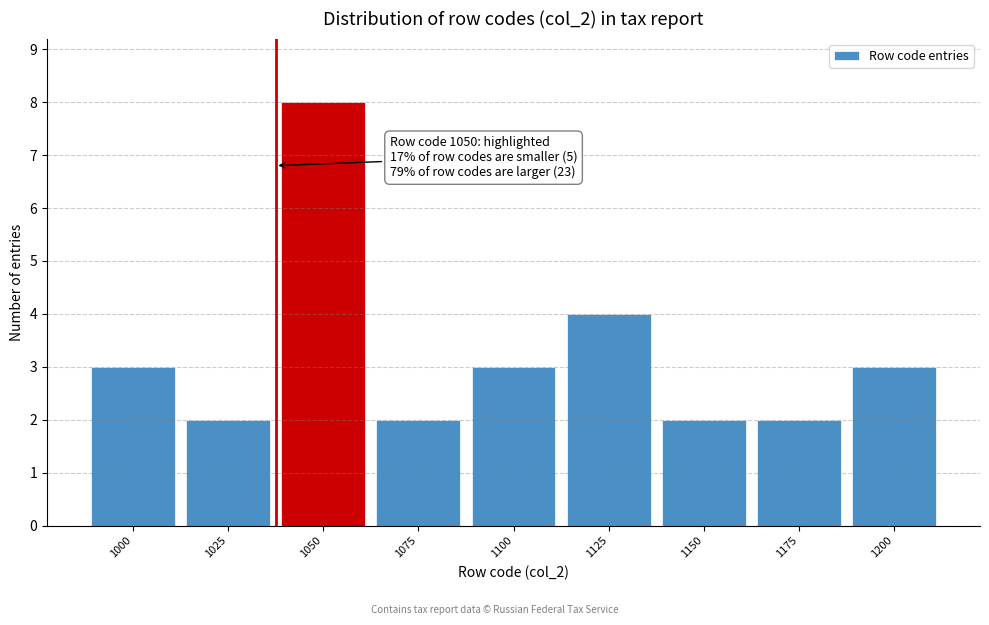

Reading right to left, what are all the values shown in this chart?

1200=3	1175=2	1150=2	1125=4	1100=3	1075=2	1050=8	1025=2	1000=3